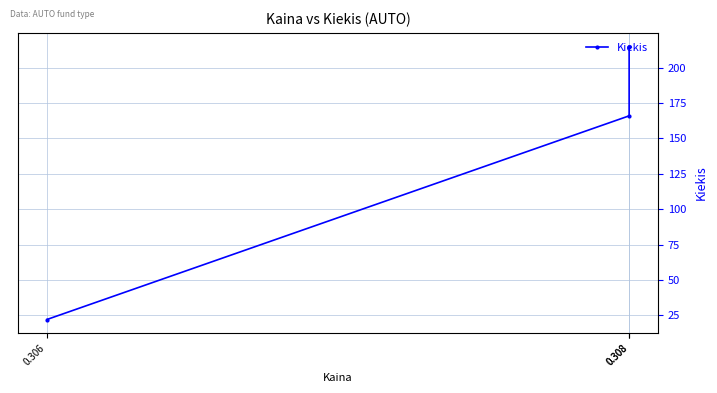

What is the difference between the maximum and minimum values?

193